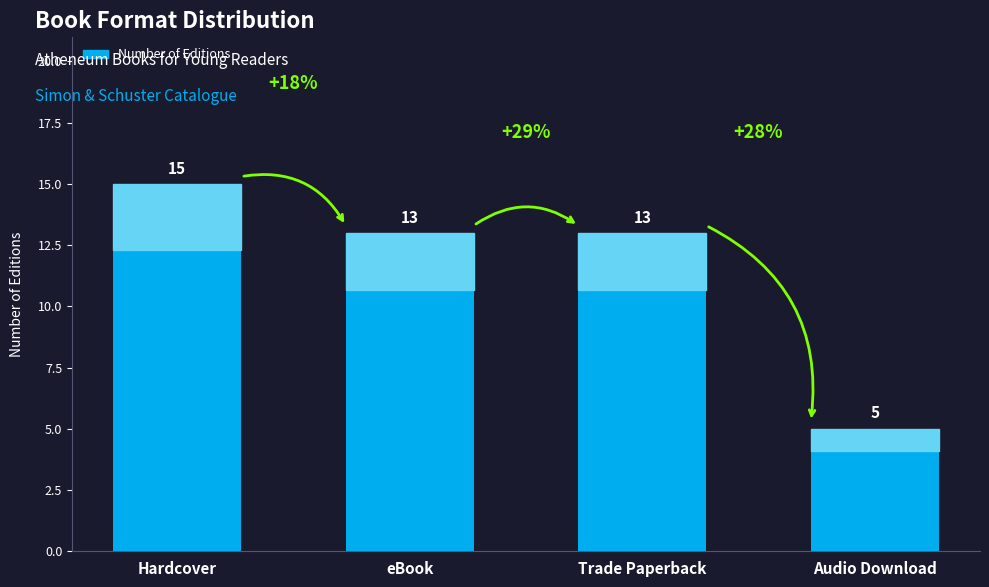

What position from the right is eBook?

3